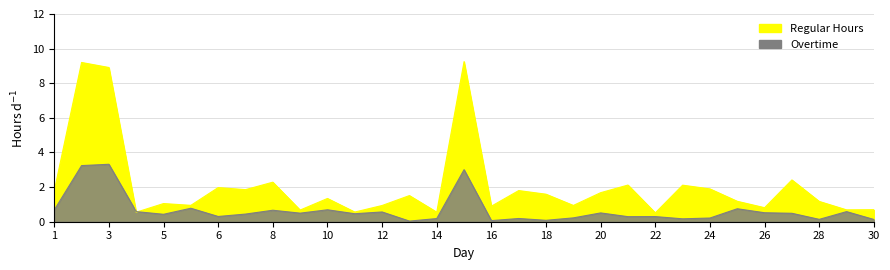

True or false: Regular Hours and Overtime intersect in this chart.

False